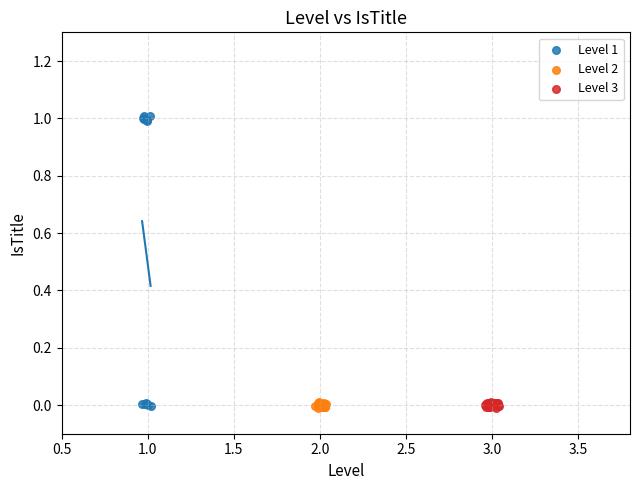

Which series contains the highest Y value?

Level 1